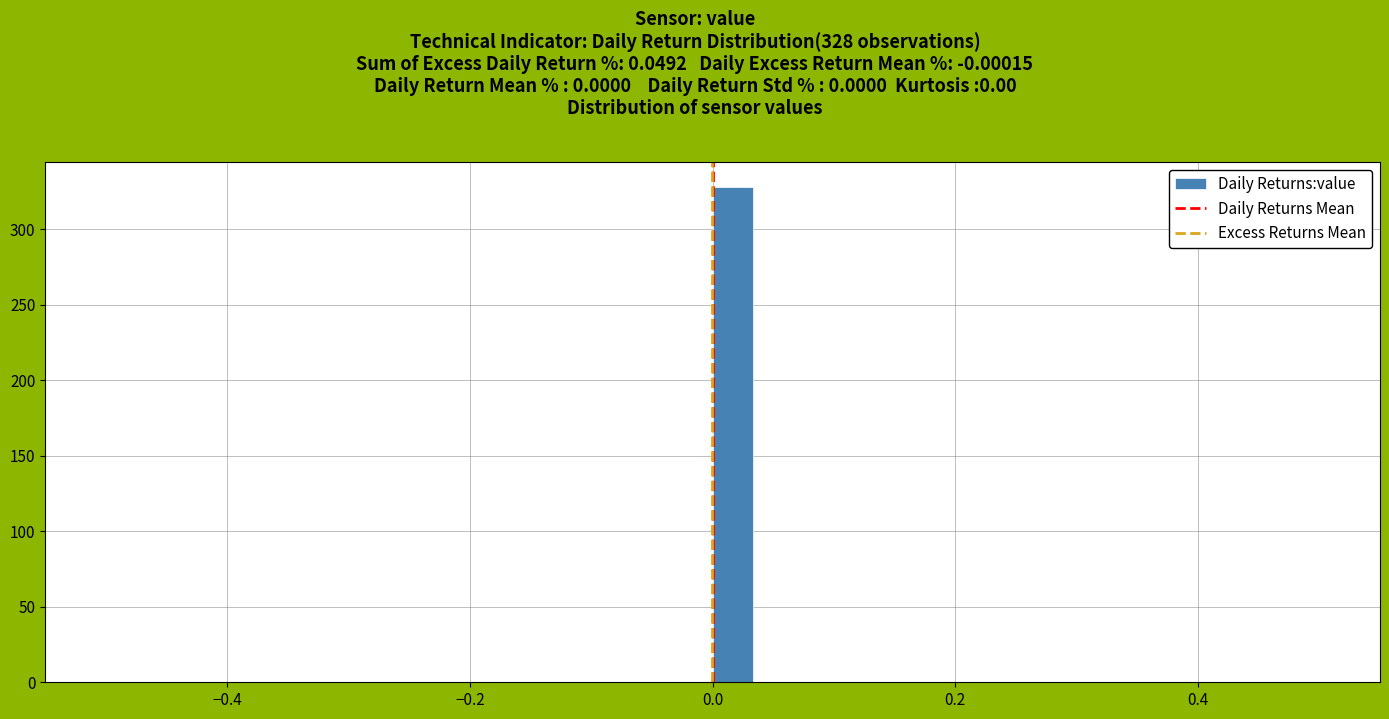

Read against the x-axis, roughly where is the centre of the tallest bar?

0.02